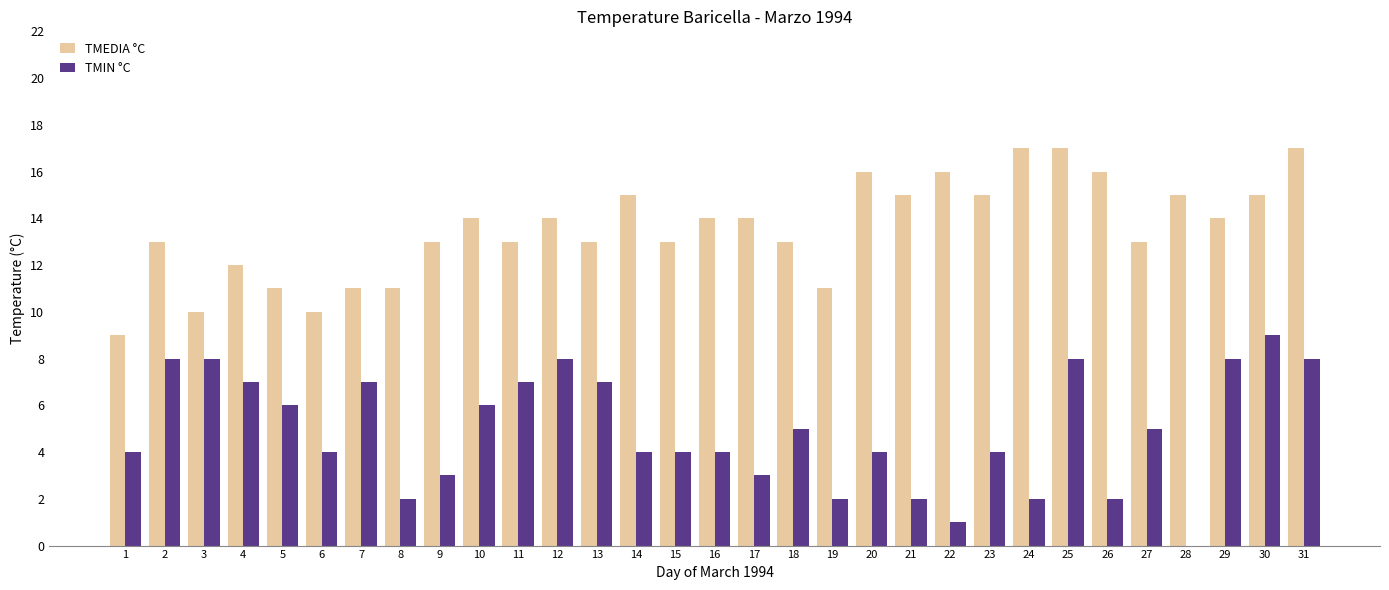

Does the chart contain stacked bars?

No